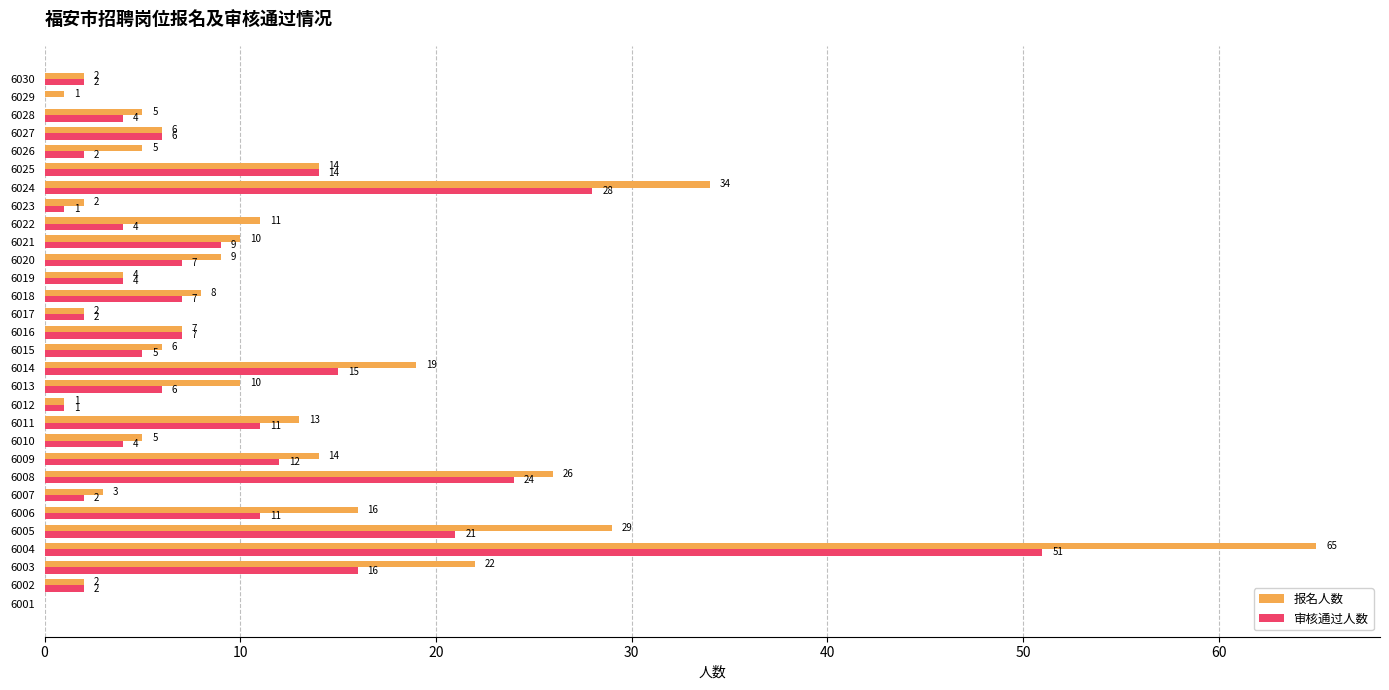

Where is 审核通过人数 nearest to the value 25?

6008